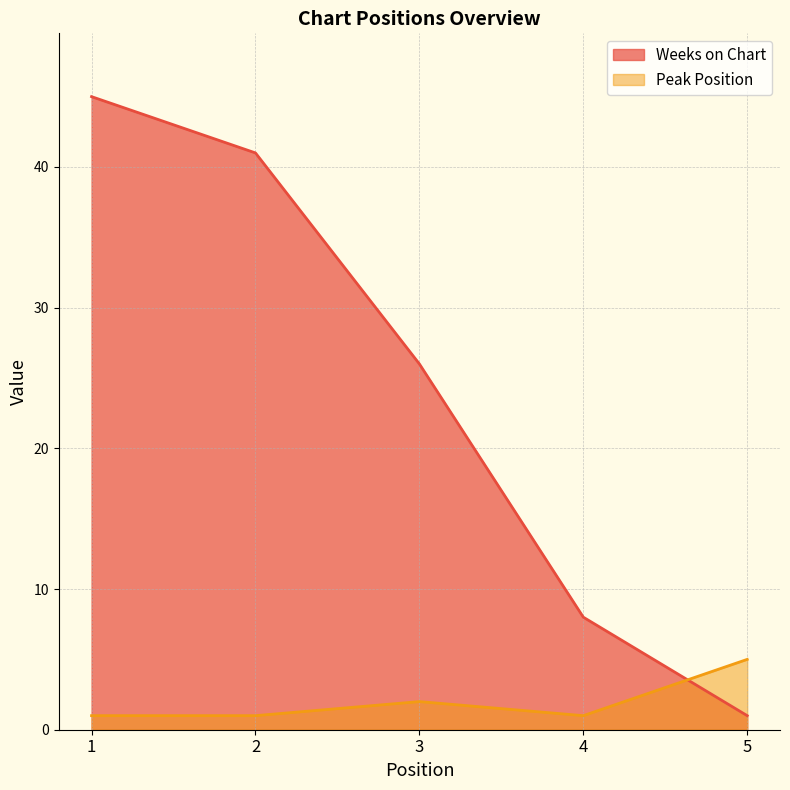

Which category has the highest value in the Peak Position series?

5